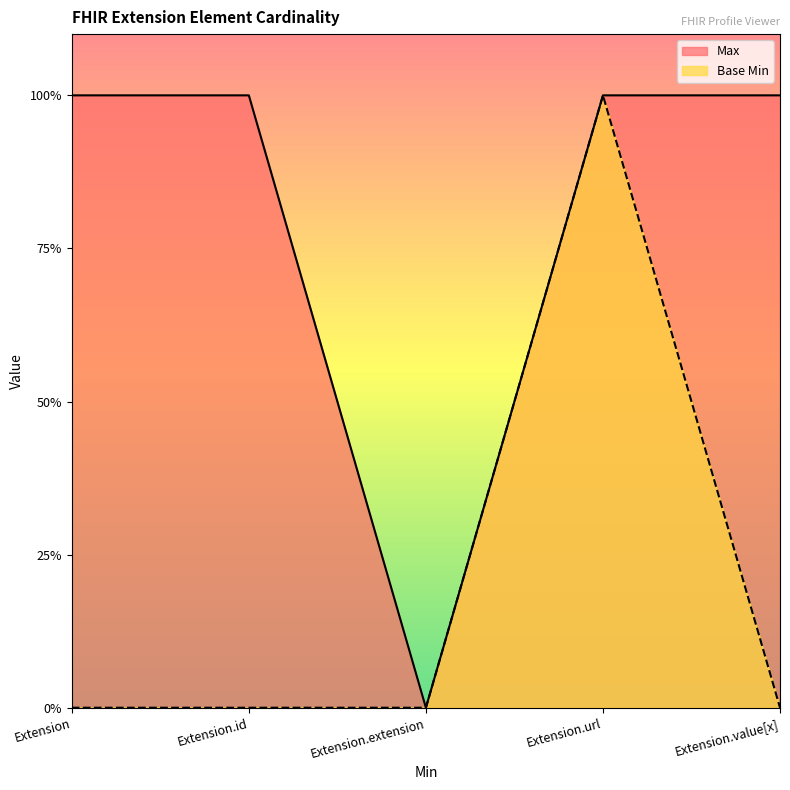

At which category is the sum across all series the highest?

Extension.url